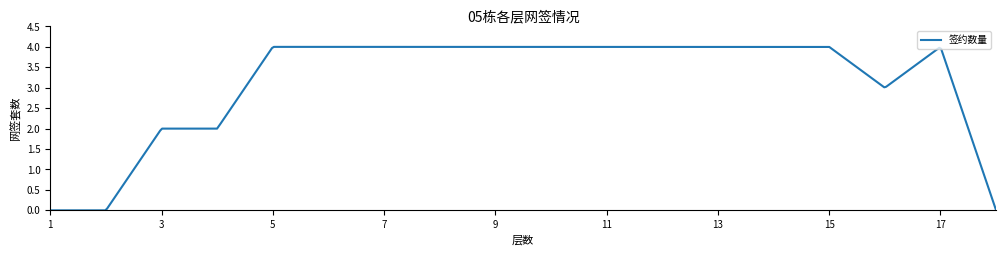

Reading left to right, extract all data points from this chart.

0	0	2	2	4	4	4	4	4	4	4	4	4	4	4	3	4	0